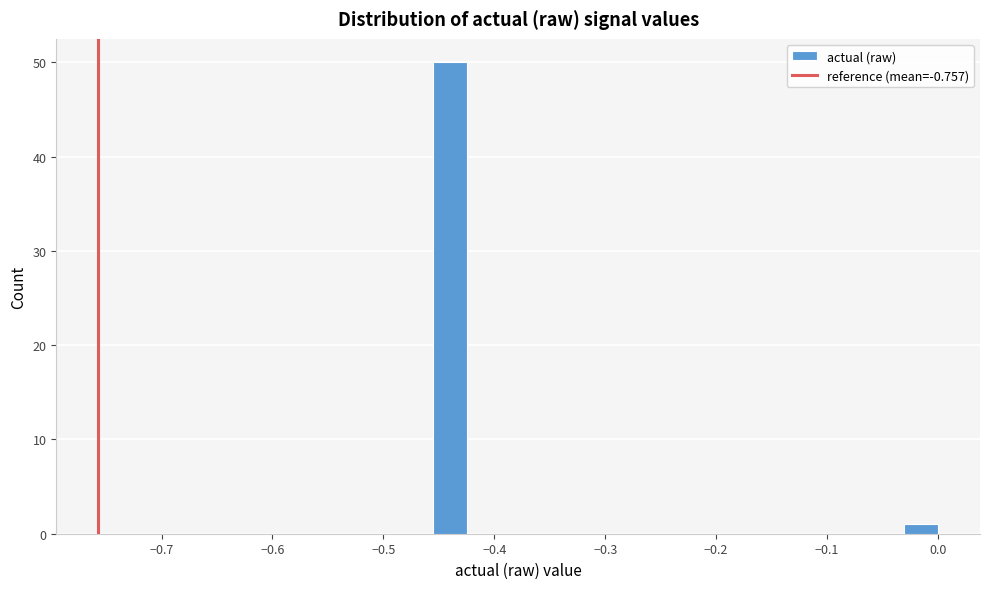

Around what value on the x-axis is the tallest bar? Give the approximate position of its centre, as read against the axis.

-0.44